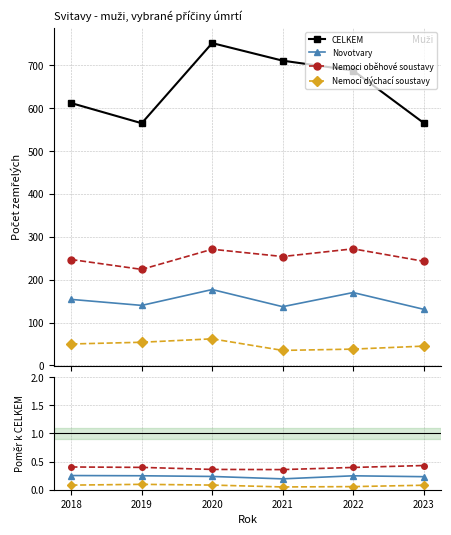

True or false: Novotvary and Nemoci oběhové soustavy intersect in this chart.

False